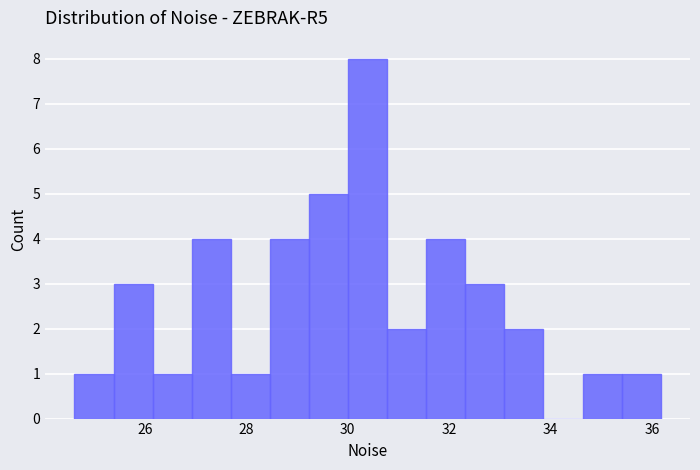

Read against the x-axis, roughly where is the centre of the tallest bar?

30.4